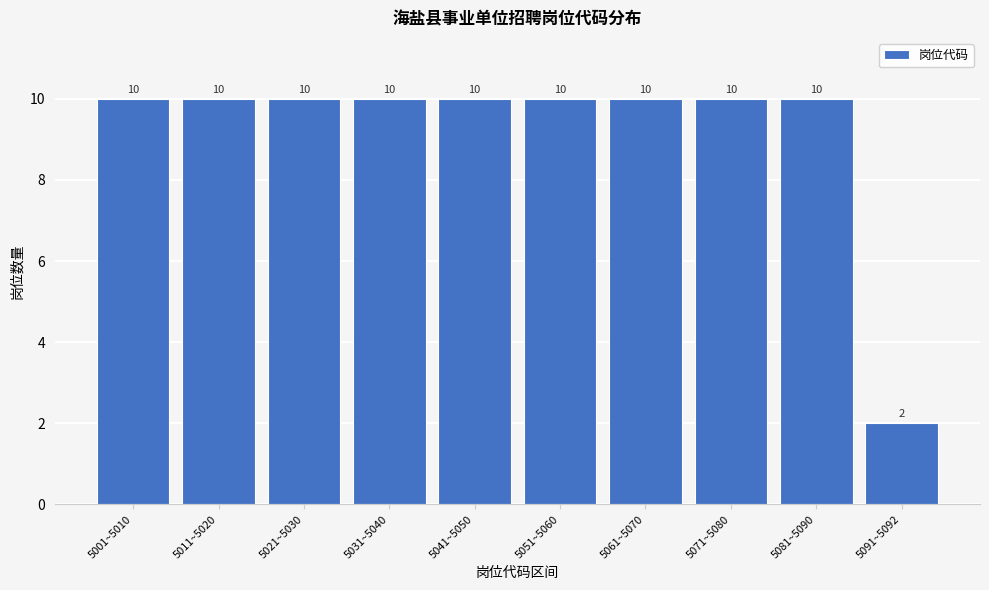

Reading left to right, list all the values displayed in this chart.

5001~5010=10	5011~5020=10	5021~5030=10	5031~5040=10	5041~5050=10	5051~5060=10	5061~5070=10	5071~5080=10	5081~5090=10	5091~5092=2